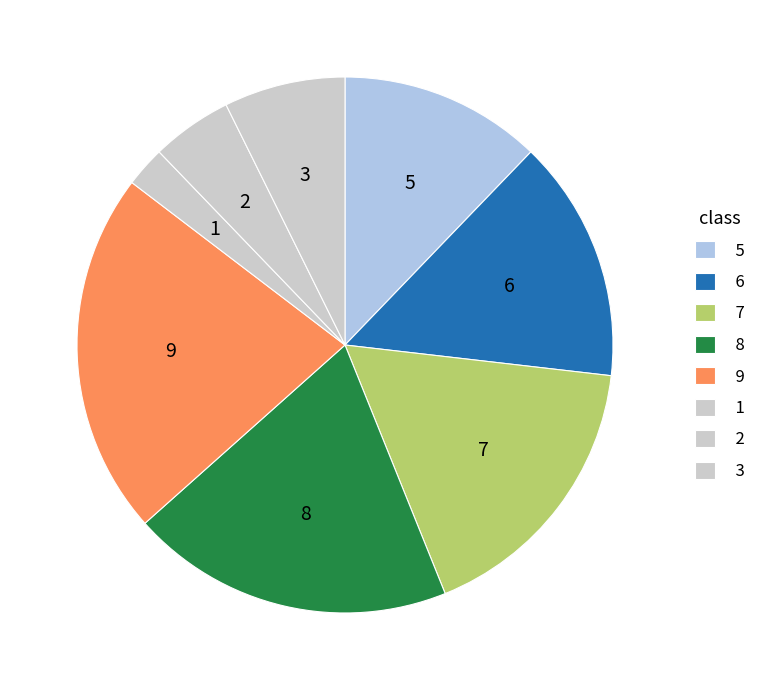

How many slices are in this pie chart?

8